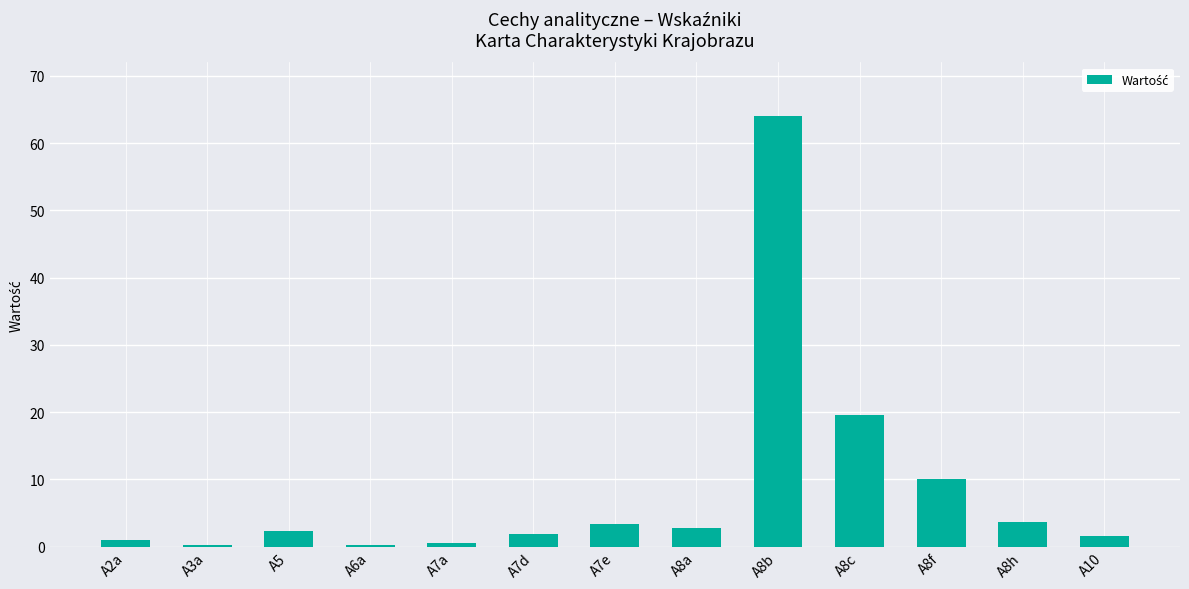

The value at A7d is 2.0. True or false?

True